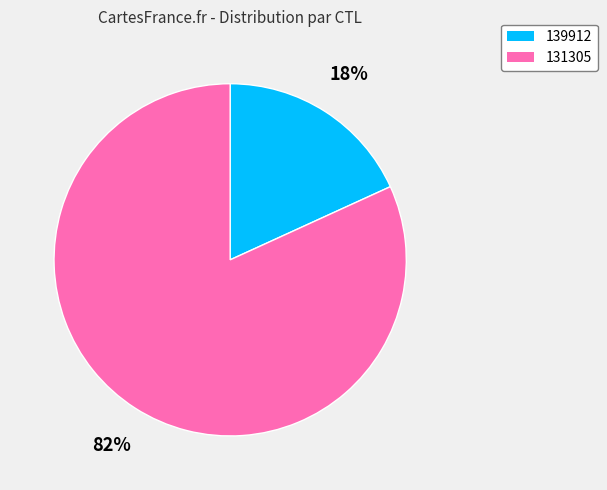

To the nearest percent, what portion does 139912 represent?

18%